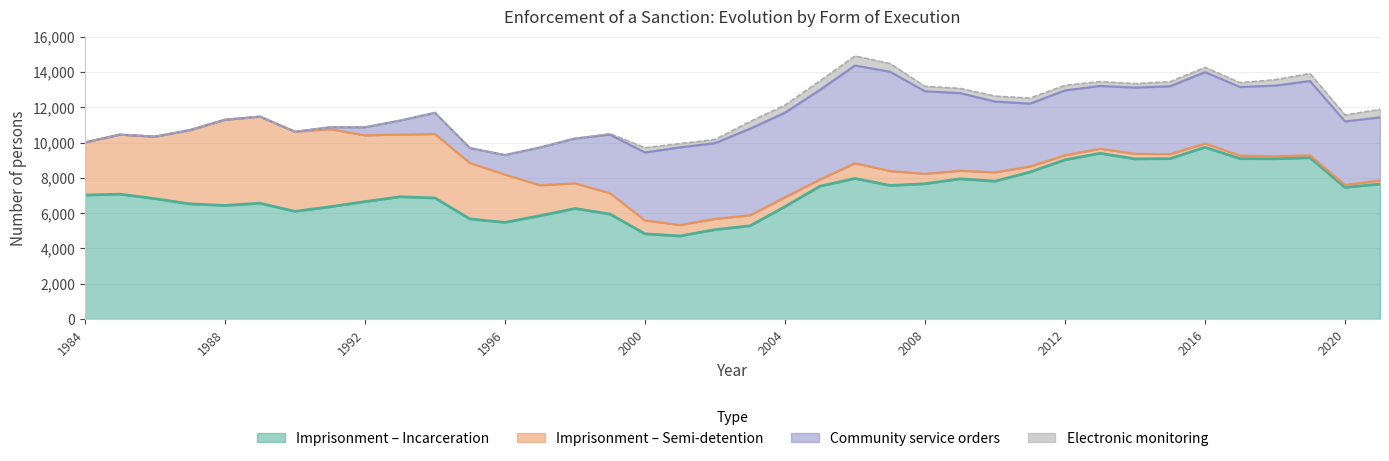

In Imprisonment (Semi-detention), how many points are lower than both neighbors (excluding endpoints)?

5